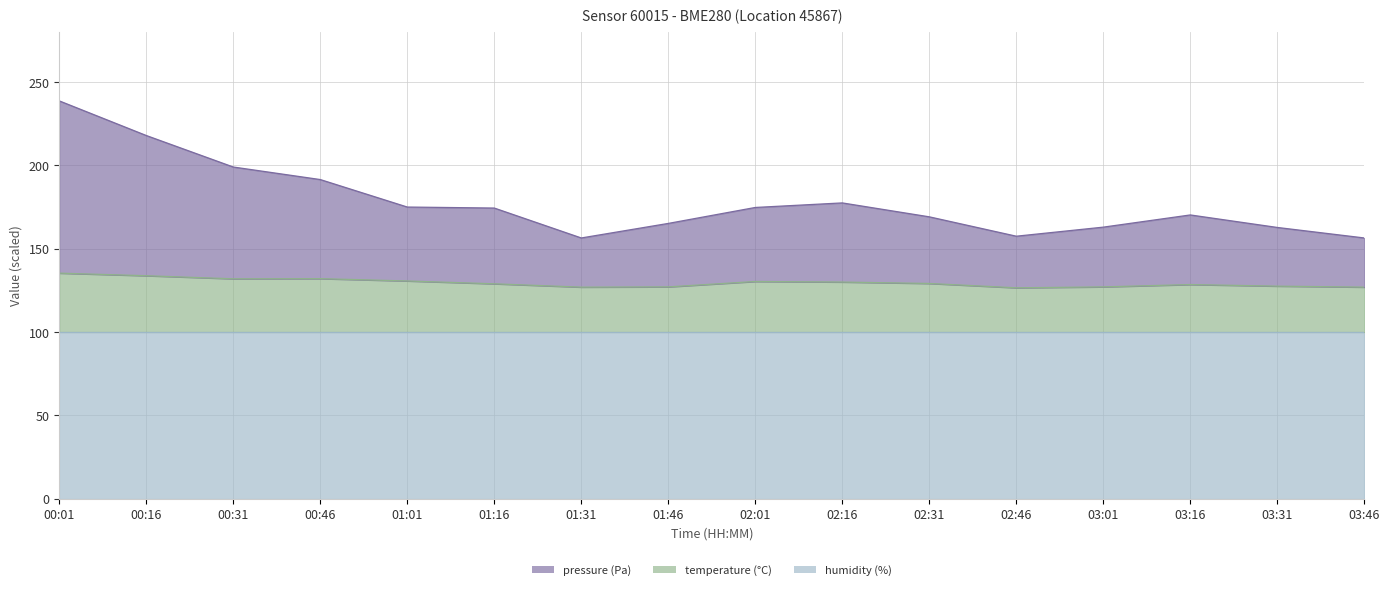

Which series has the largest total across all categories?

pressure